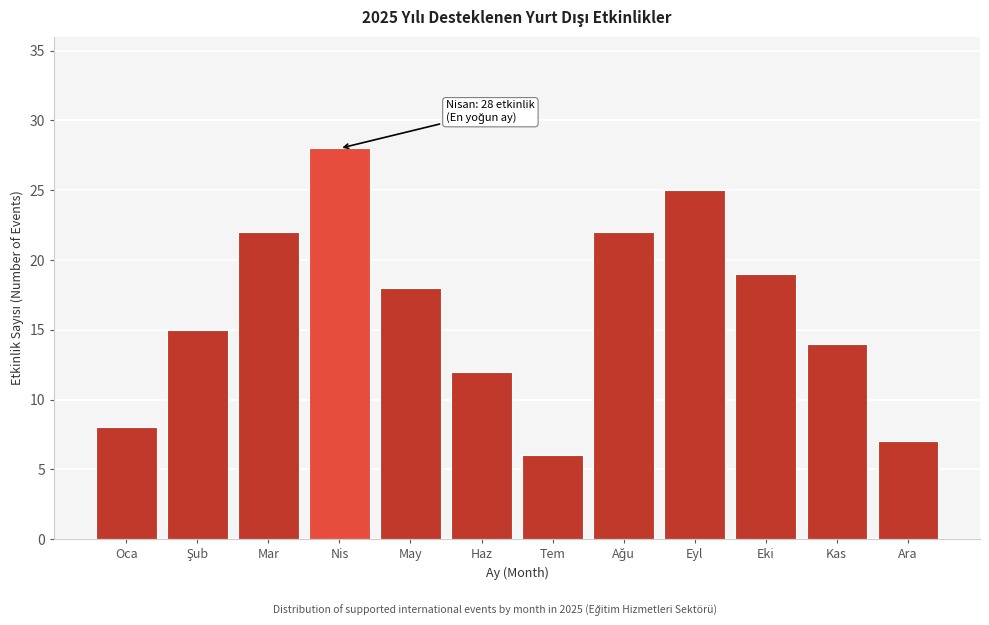

Reading left to right, transcribe all the data shown in this chart.

8	15	22	28	18	12	6	22	25	19	14	7